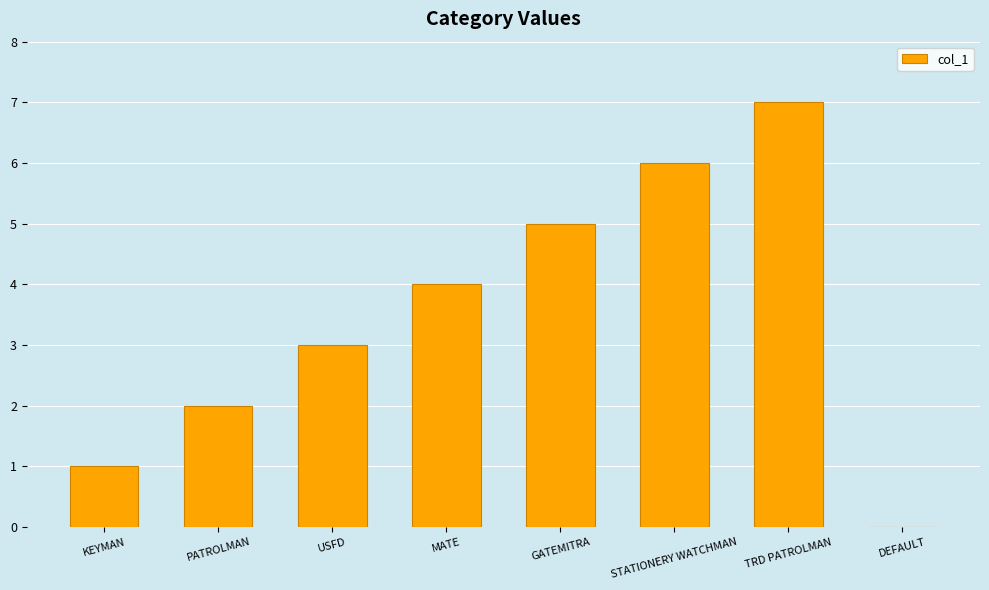

Count the values in the range 2 to 6.

5